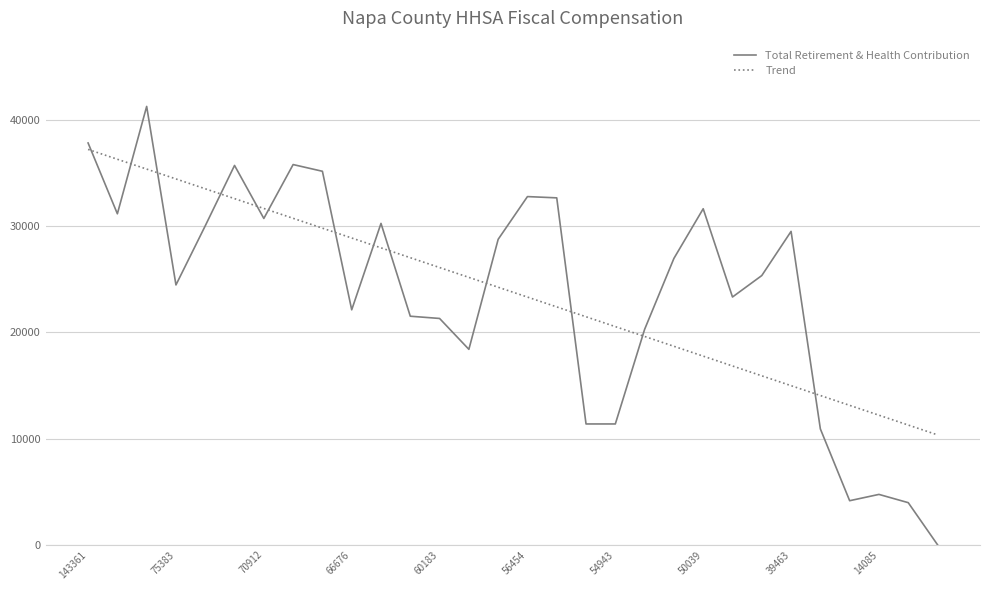

How many lines are shown in the chart?

2